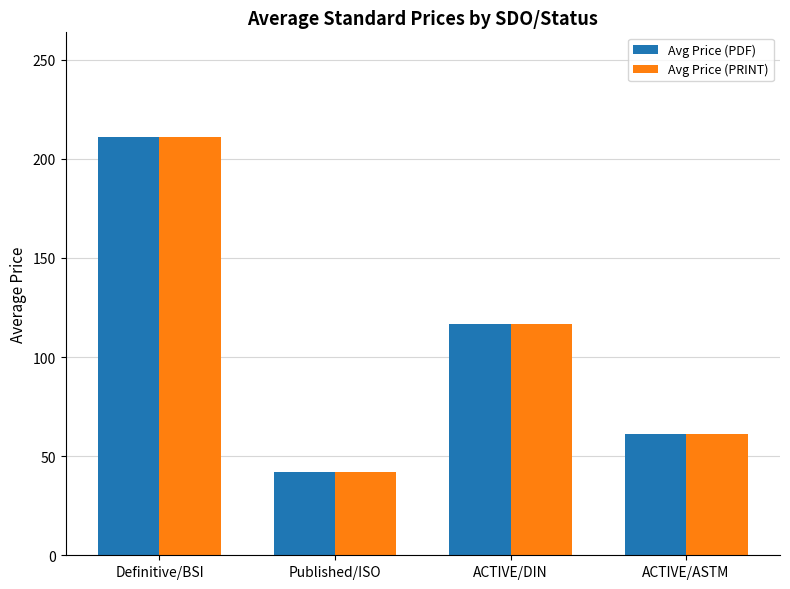

At which label is Avg Price (PDF) closest to 126?

ACTIVE/DIN